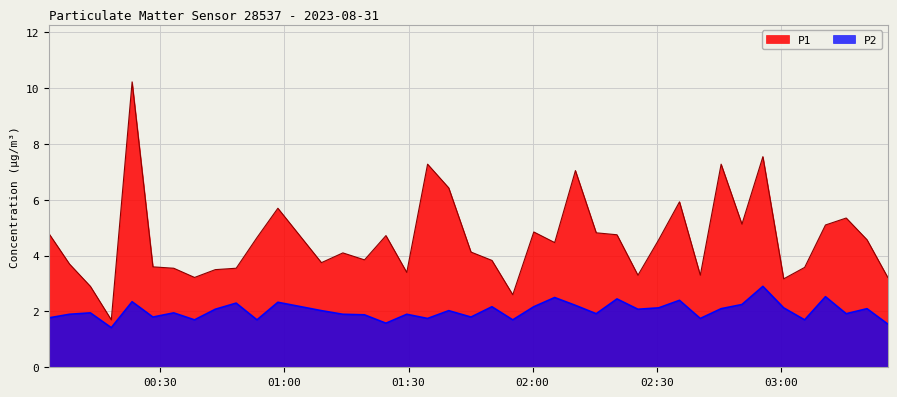

Which series has the largest total across all categories?

P1